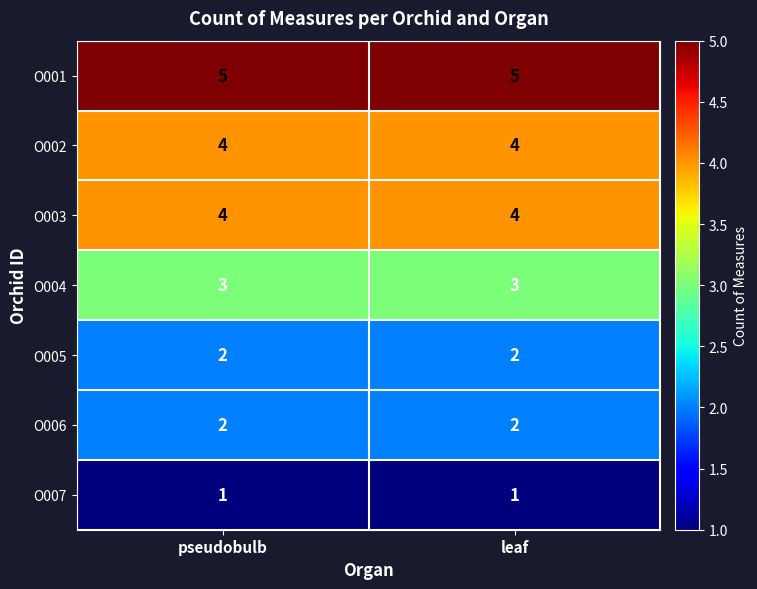

What is the minimum value for O003?

4